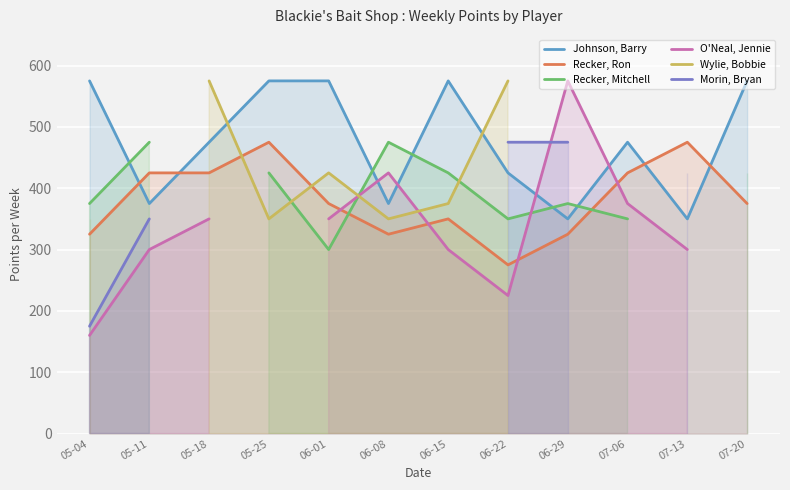

What are all the series names shown in the legend?

Johnson, Barry, Recker, Ron, Recker, Mitchell, O'Neal, Jennie, Wylie, Bobbie, Morin, Bryan